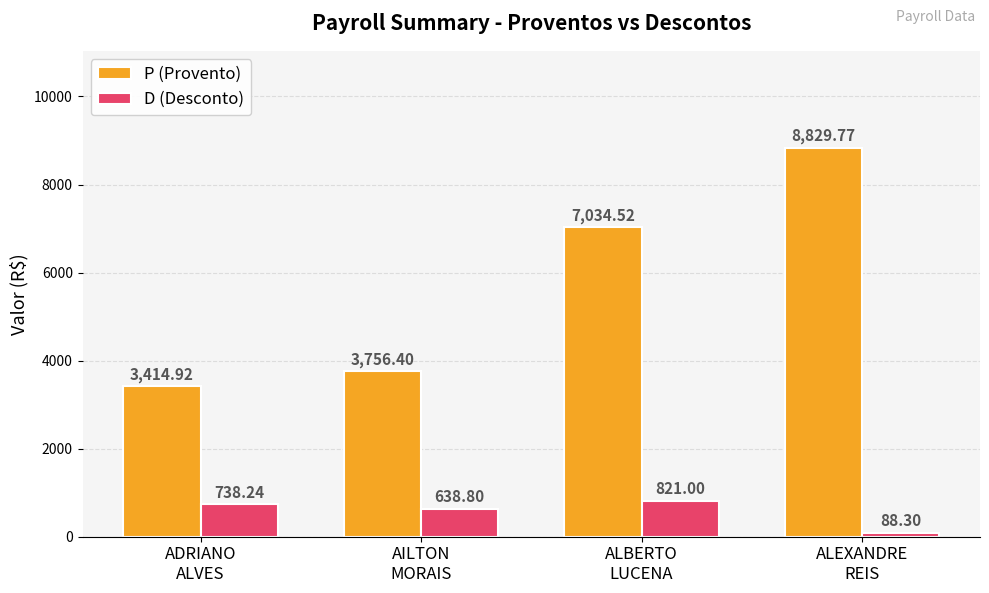

Between ADRIANO
ALVES and ALBERTO
LUCENA, which series saw the biggest shift?

P (Provento)